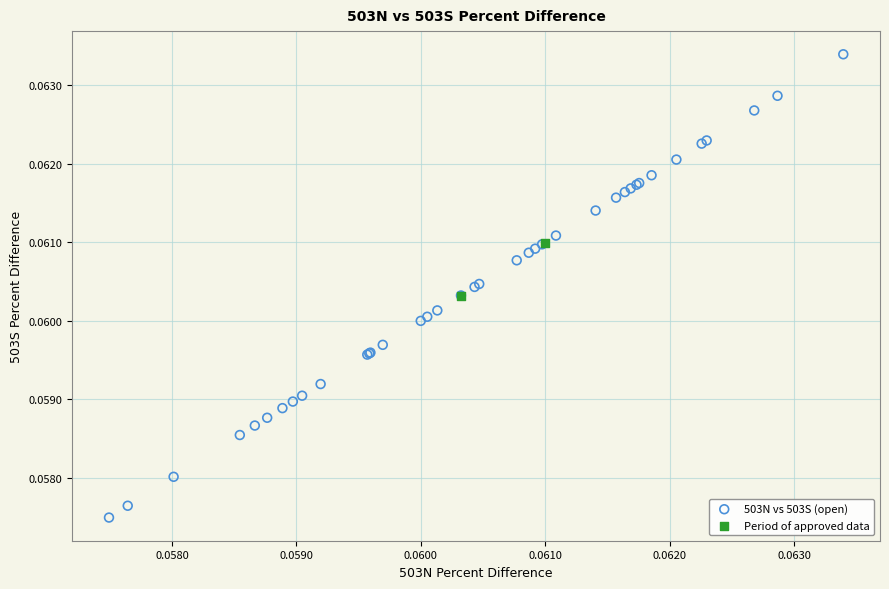

What are all the series names shown in the legend?

503N vs 503S (open), Period of approved data